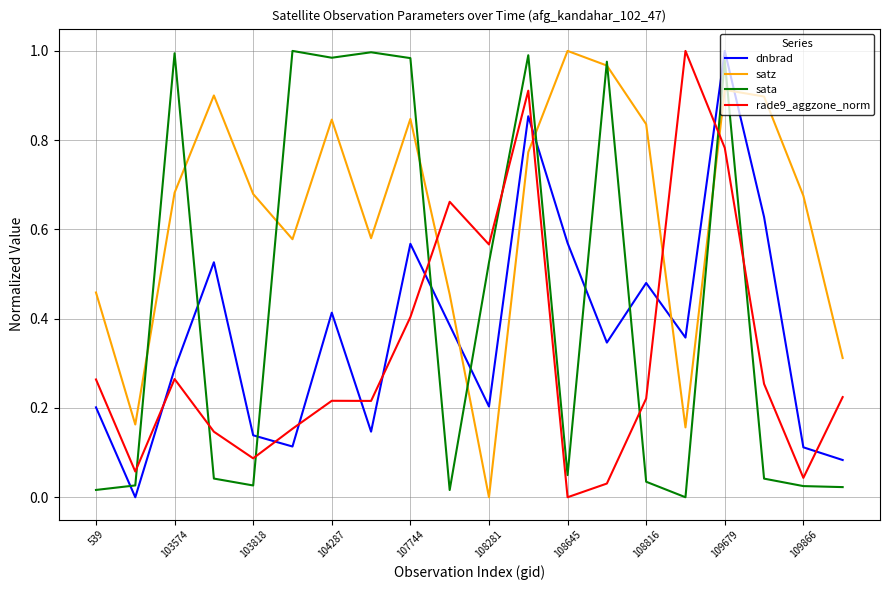

After their last crossing, which series has the higher values: dnbrad or rade9_aggzone_norm?

rade9_aggzone_norm